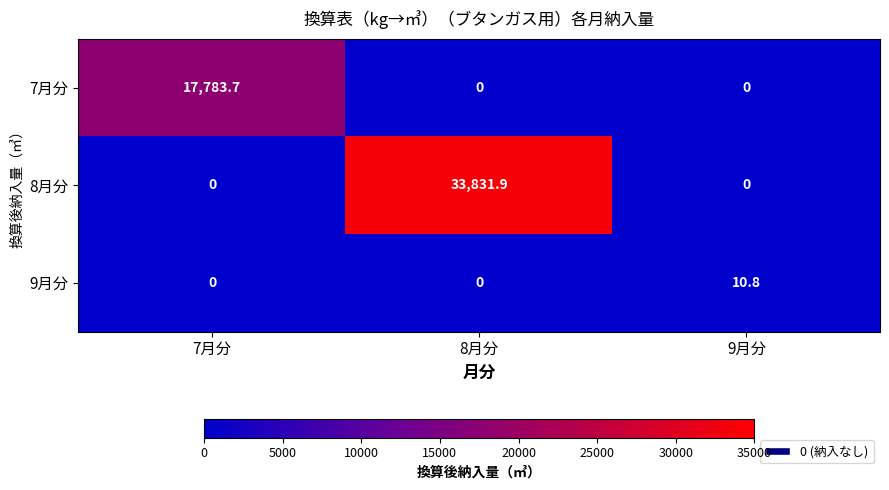

Reading right to left, extract all data points from this chart.

7月分: 0.0	0.0	17783.7
8月分: 0.0	33831.9	0.0
9月分: 10.8	0.0	0.0